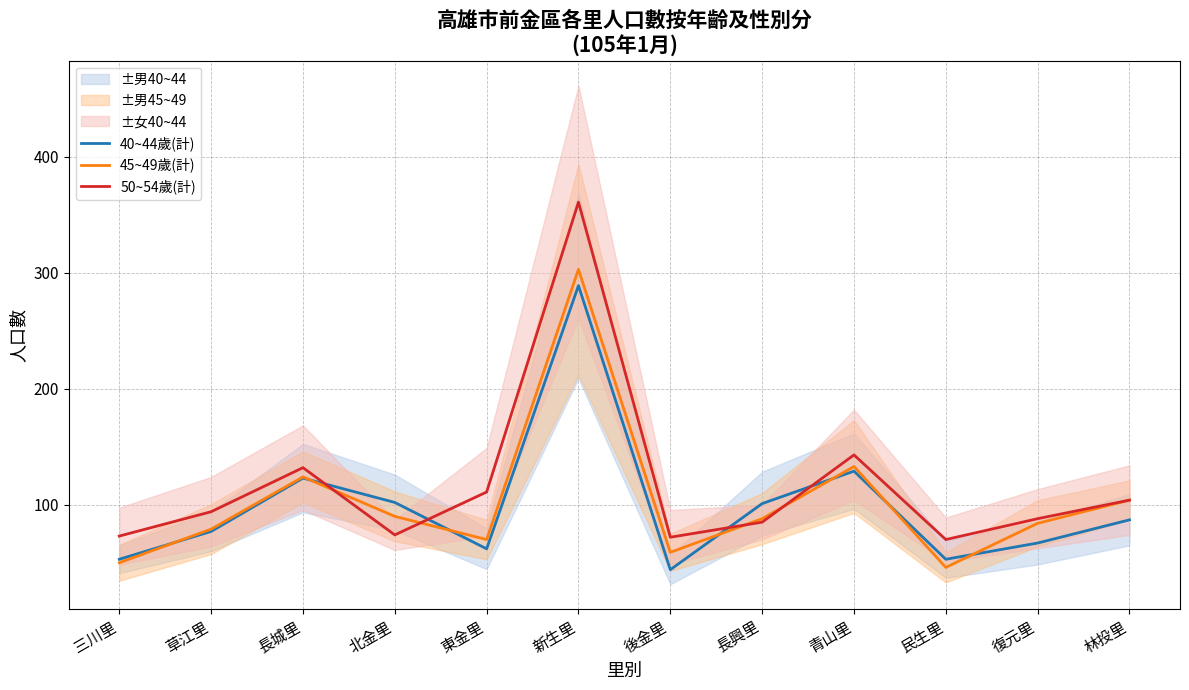

At which label is 50~54歲(計) closest to 215?

青山里